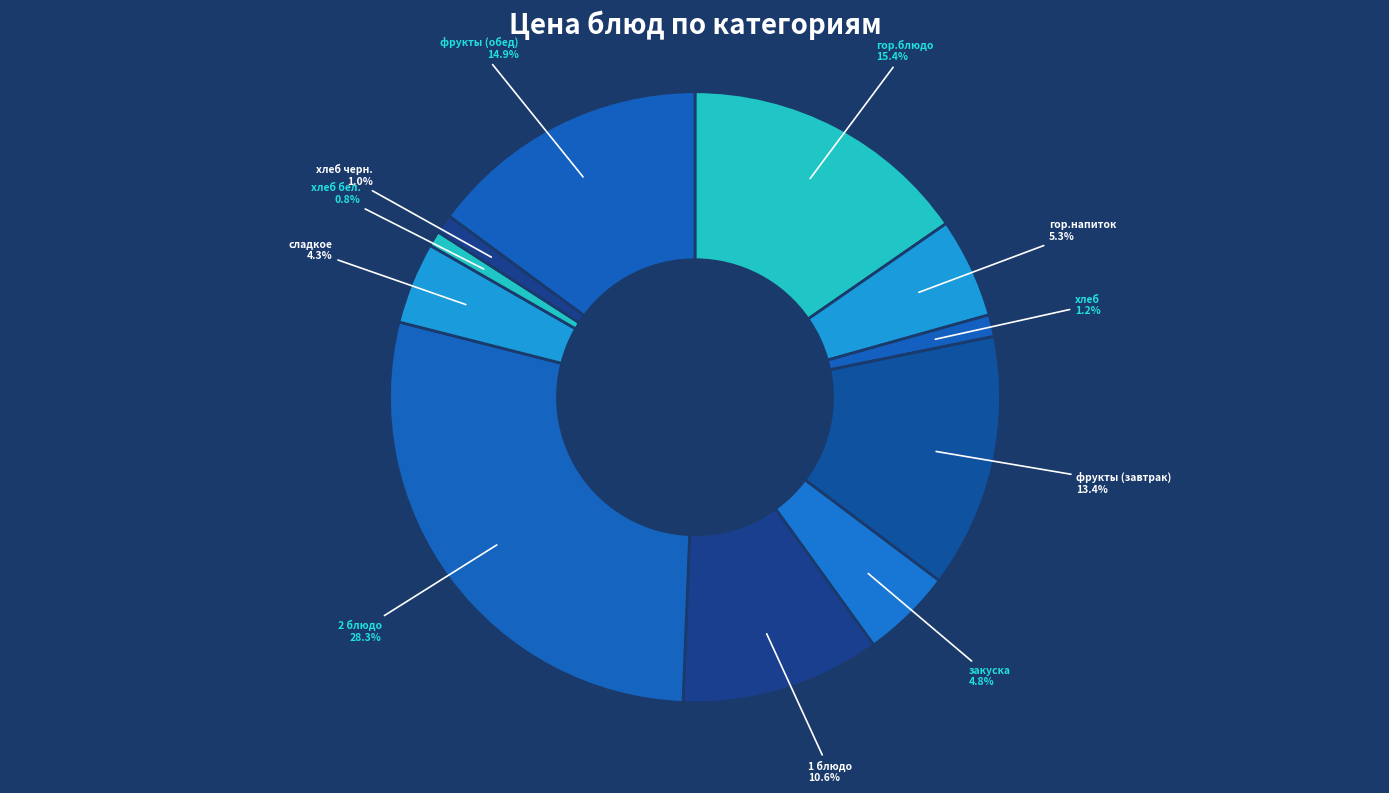

To the nearest percent, what is the average slice percentage?

9%